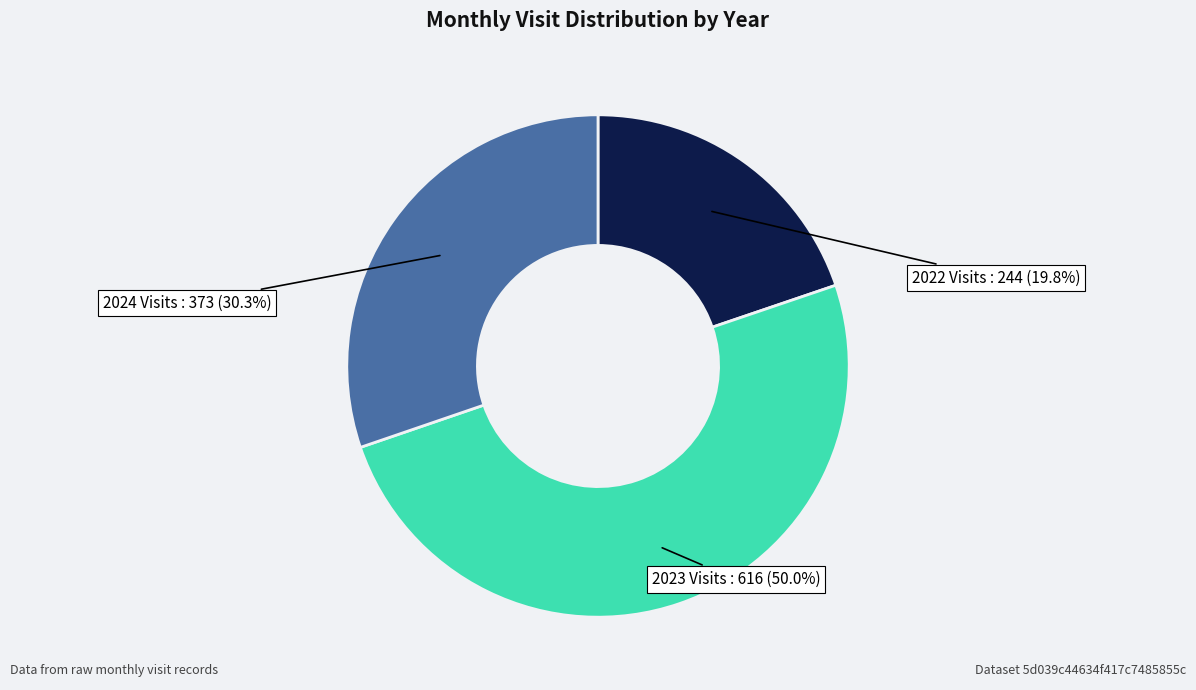

How much of the chart is everything except 2022 Visits?

80.2%